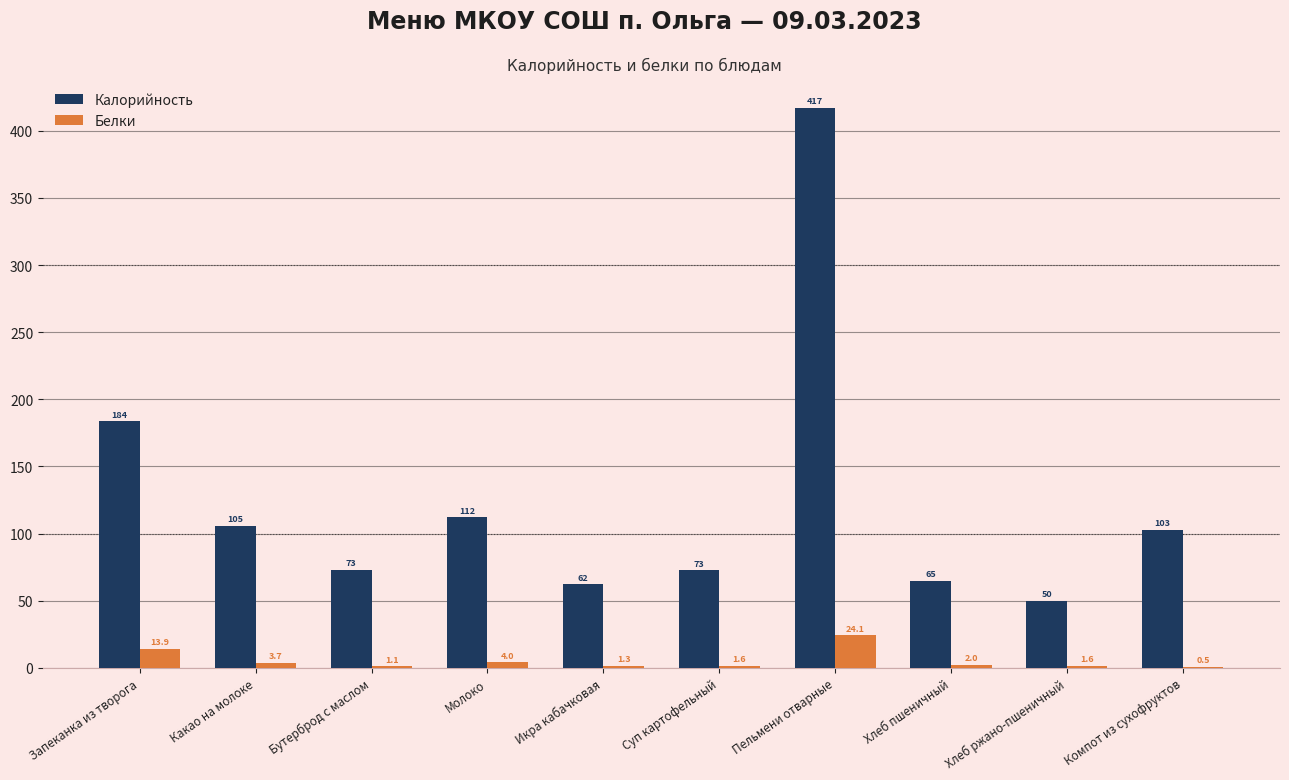

At which label does Калорийность first exceed 103?

Запеканка из творога